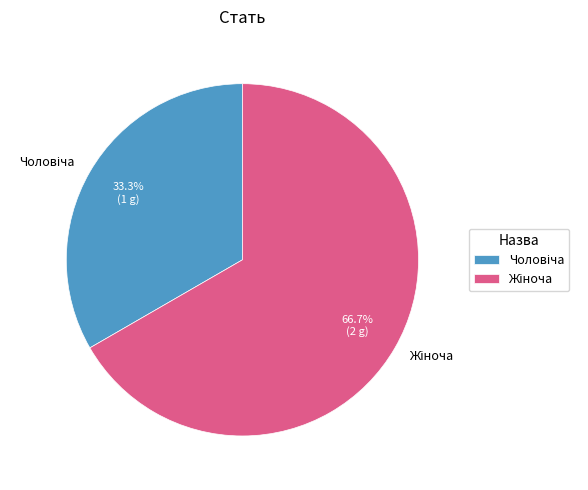

Does any single category account for the majority?

Yes